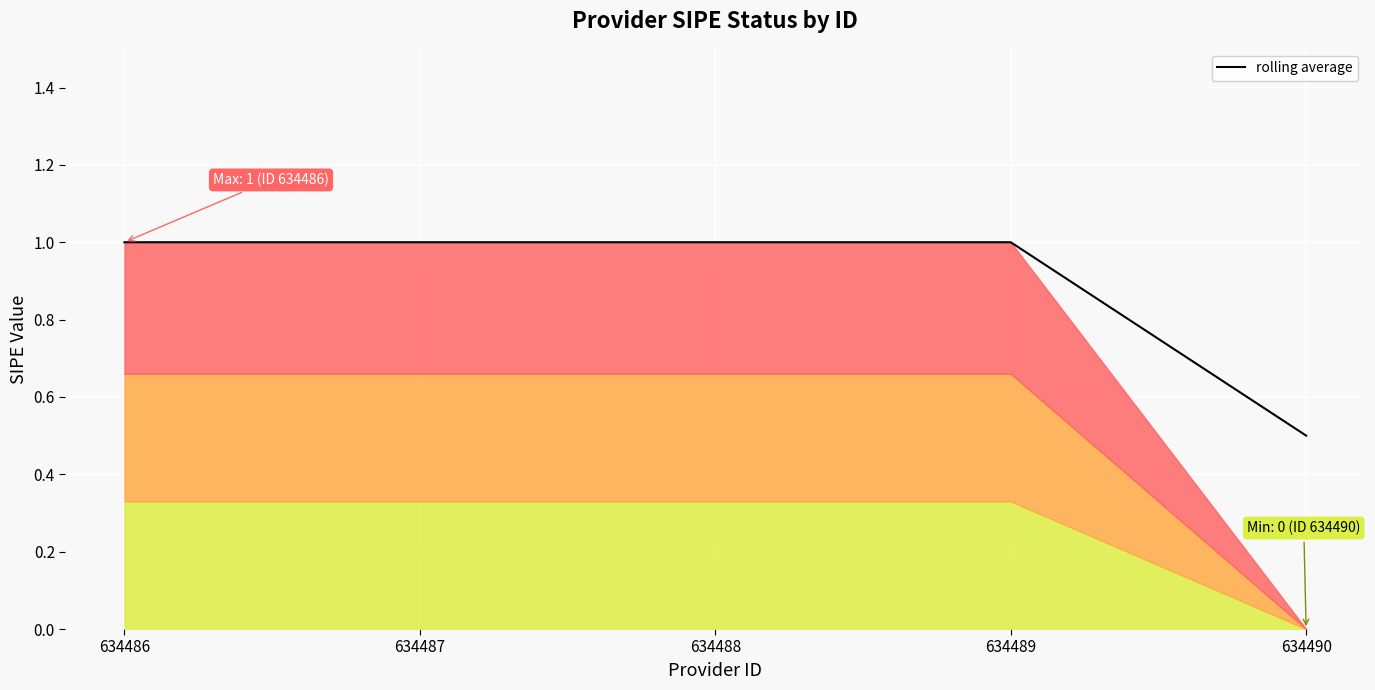

True or false: there are more than 2 points higher than both neighbors.

False